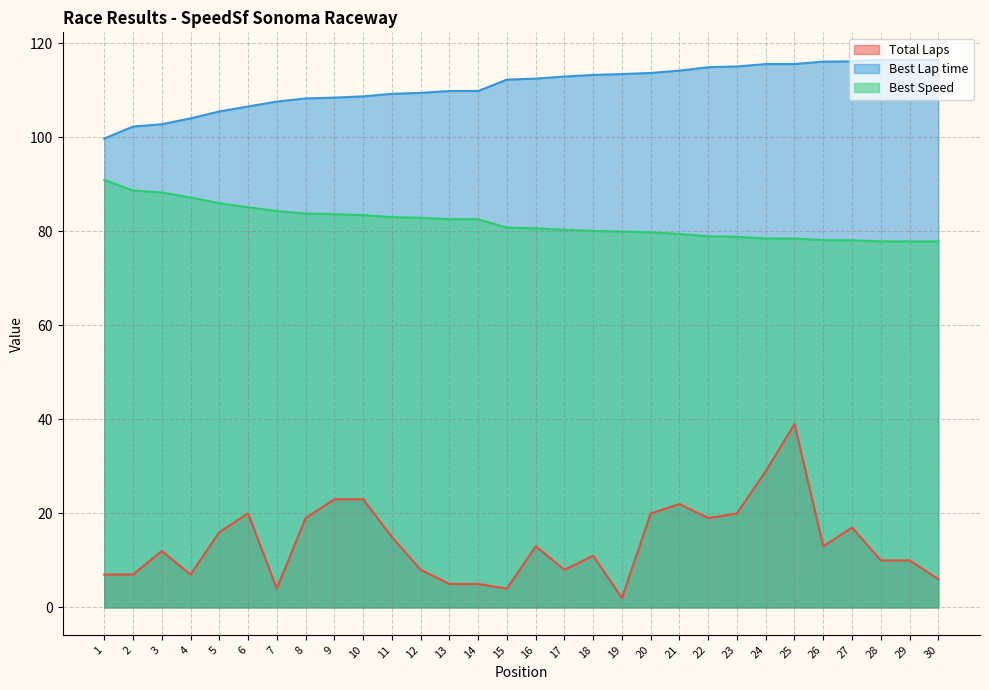

What is the difference between the second highest and minimum values in the Total Laps series?

27.0